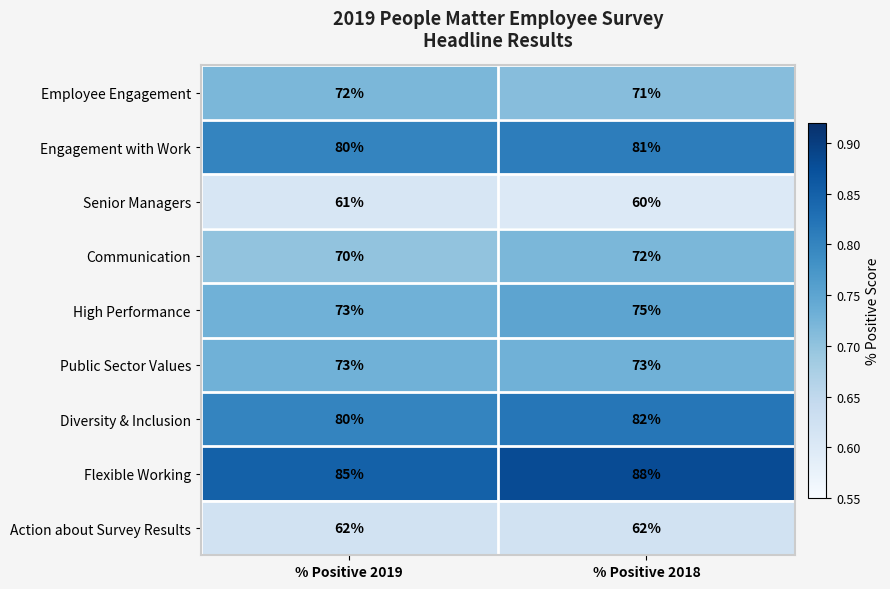

Read the Engagement with Work value at % Positive 2018.

81